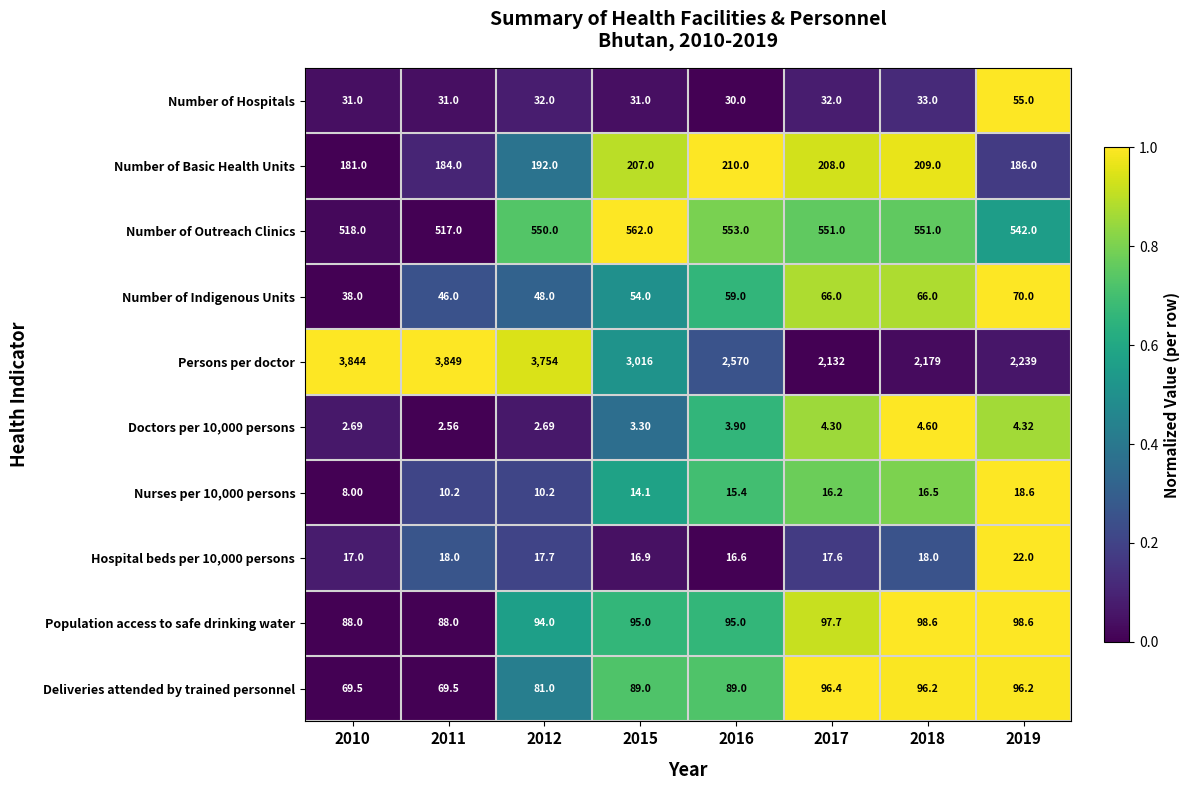

Is the value of Hospital beds per 10,000 persons at 2018 greater than the value of Number of Outreach Clinics at 2016?

No